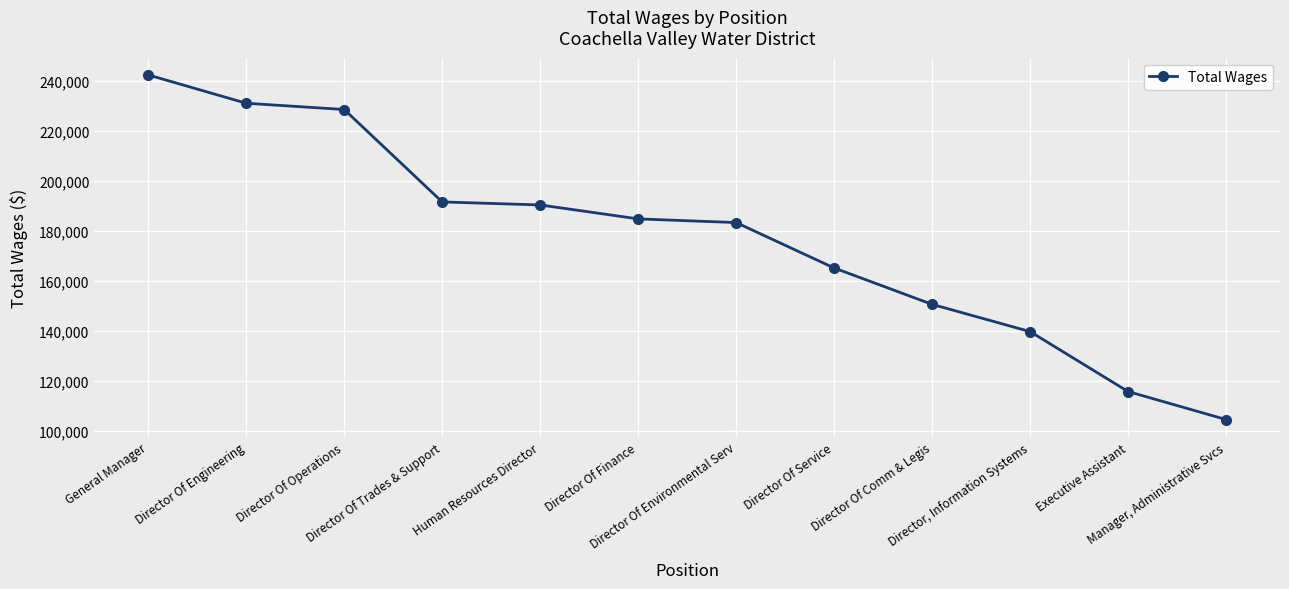

Reading left to right, extract all data points from this chart.

242267	230958	228454	191558	190357	184784	183319	165182	150666	139785	115851	104671